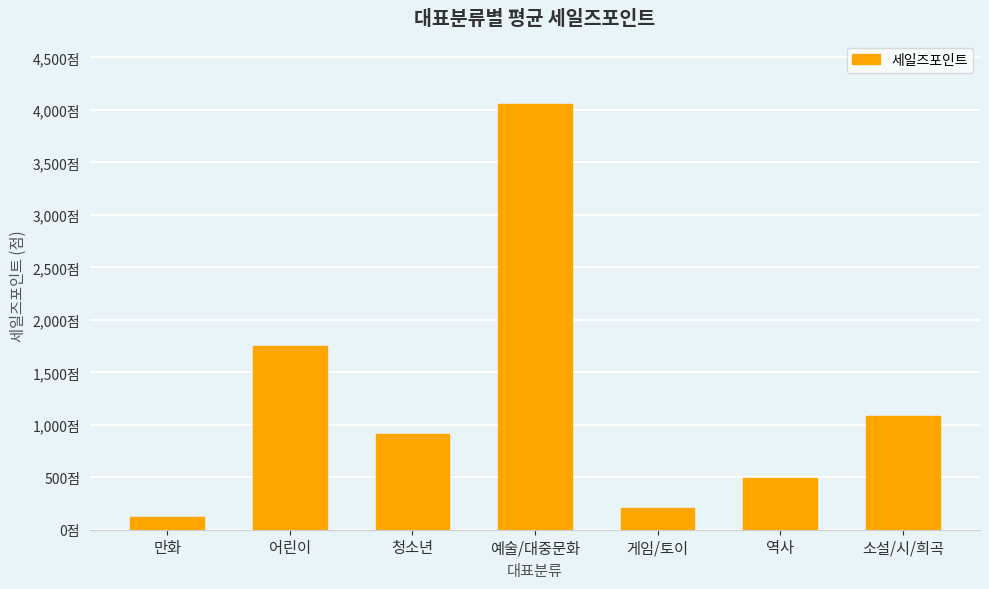

Is it true that the value at 게임/토이 is 351?

False